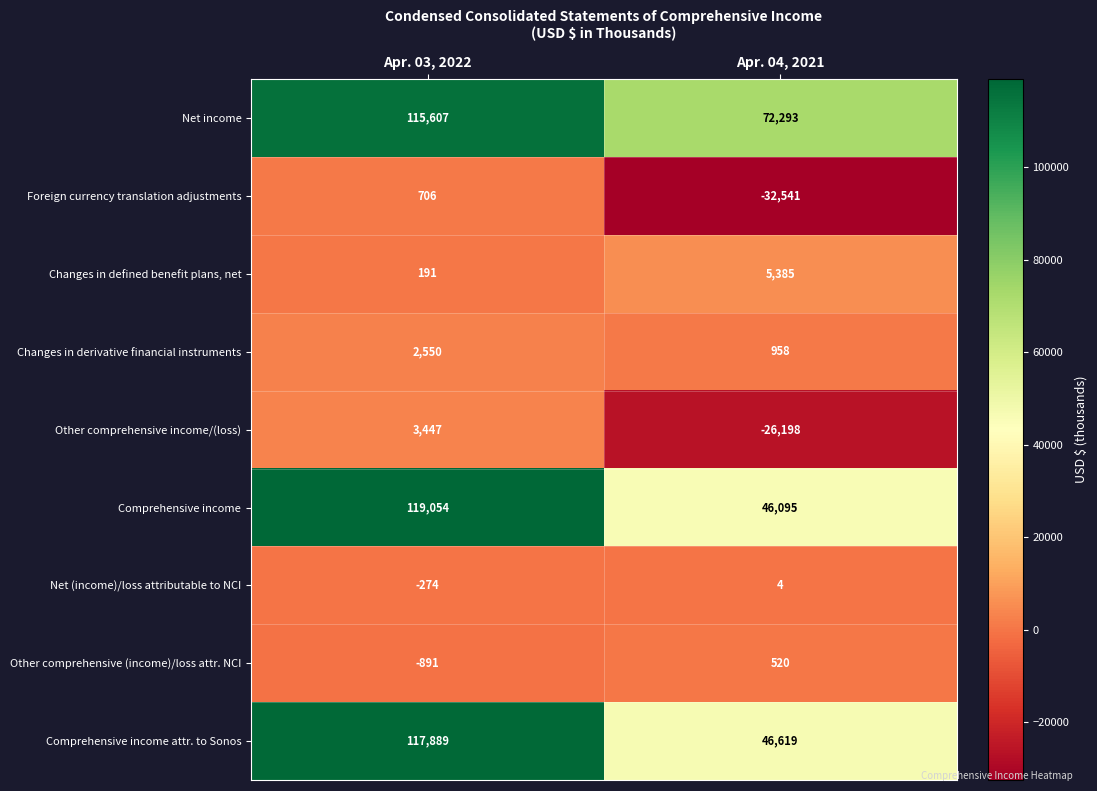

Rank the series at Apr. 03, 2022 from highest to lowest value.

Comprehensive income, Comprehensive income attr. to Sonos, Net income, Other comprehensive income/(loss), Changes in derivative financial instruments, Foreign currency translation adjustments, Changes in defined benefit plans, net, Net (income)/loss attributable to NCI, Other comprehensive (income)/loss attr. NCI